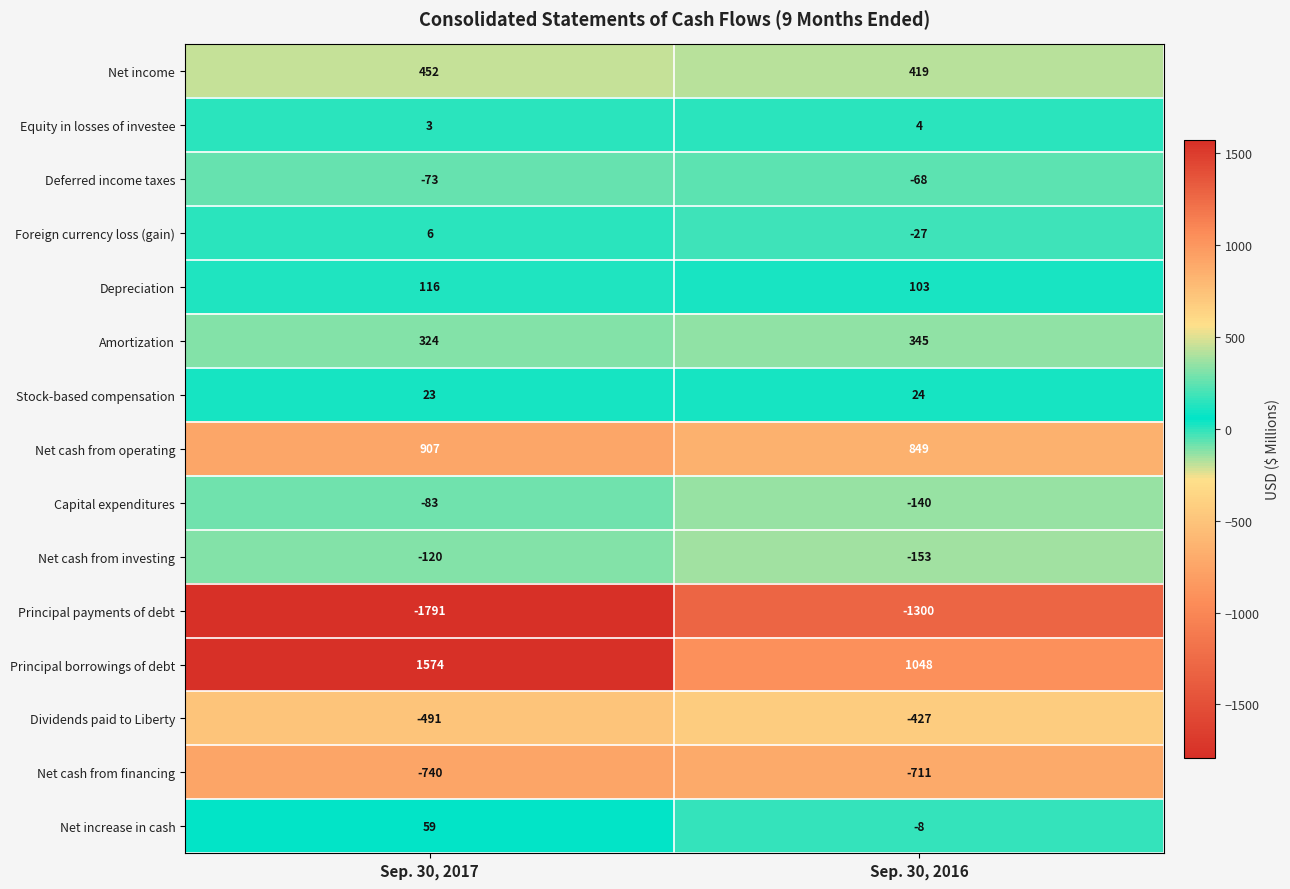

At which category is the sum across all series the highest?

Sep. 30, 2017